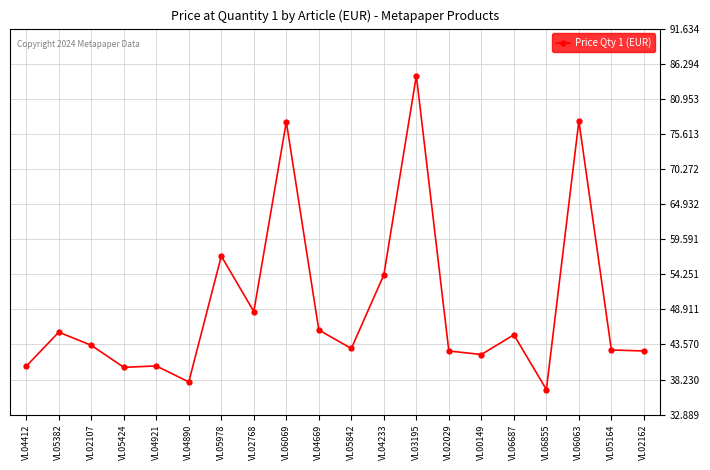

Is this an area chart (filled region under the line)?

No